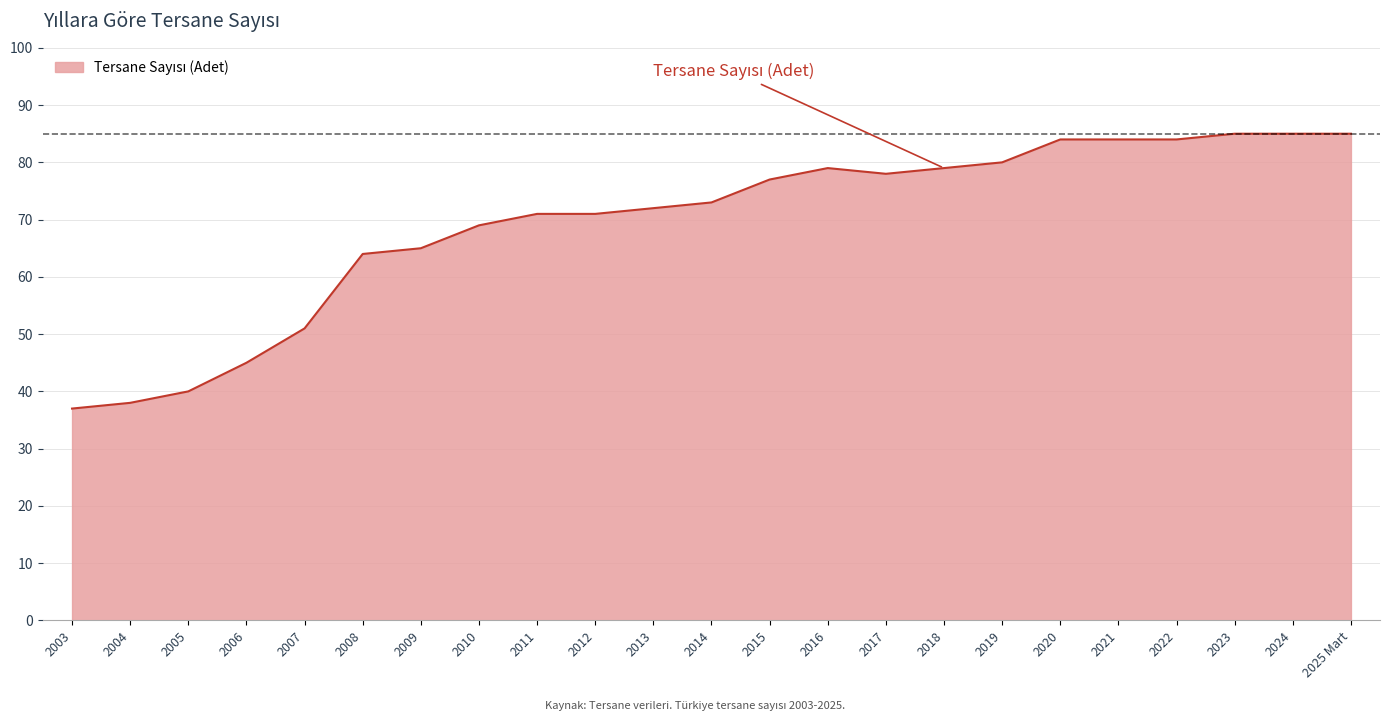

How many lines are shown in the chart?

1